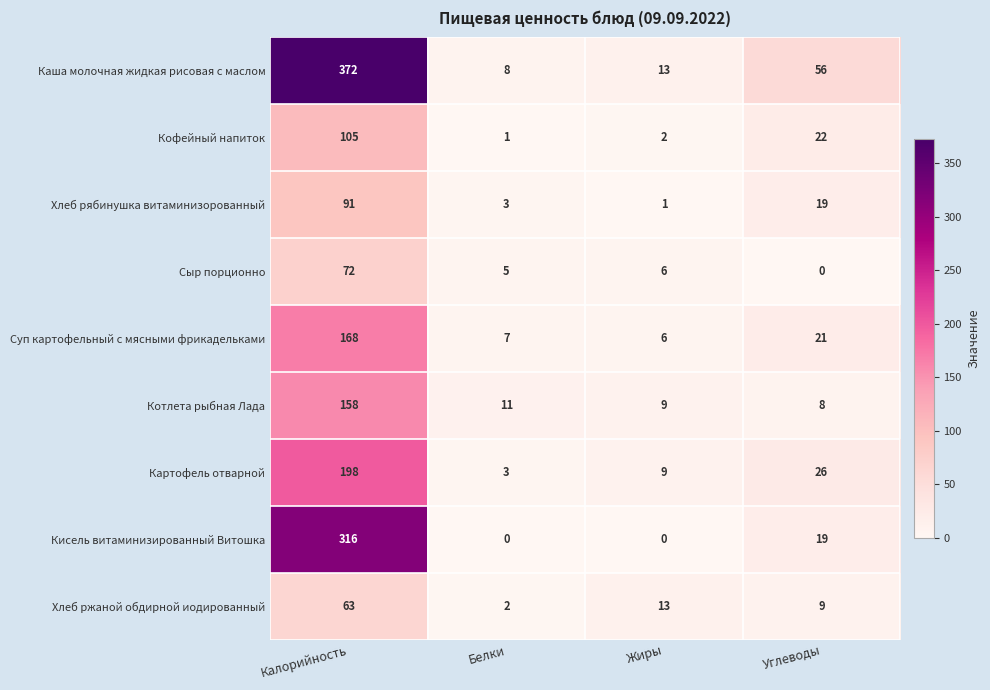

What is the greatest value displayed?

372